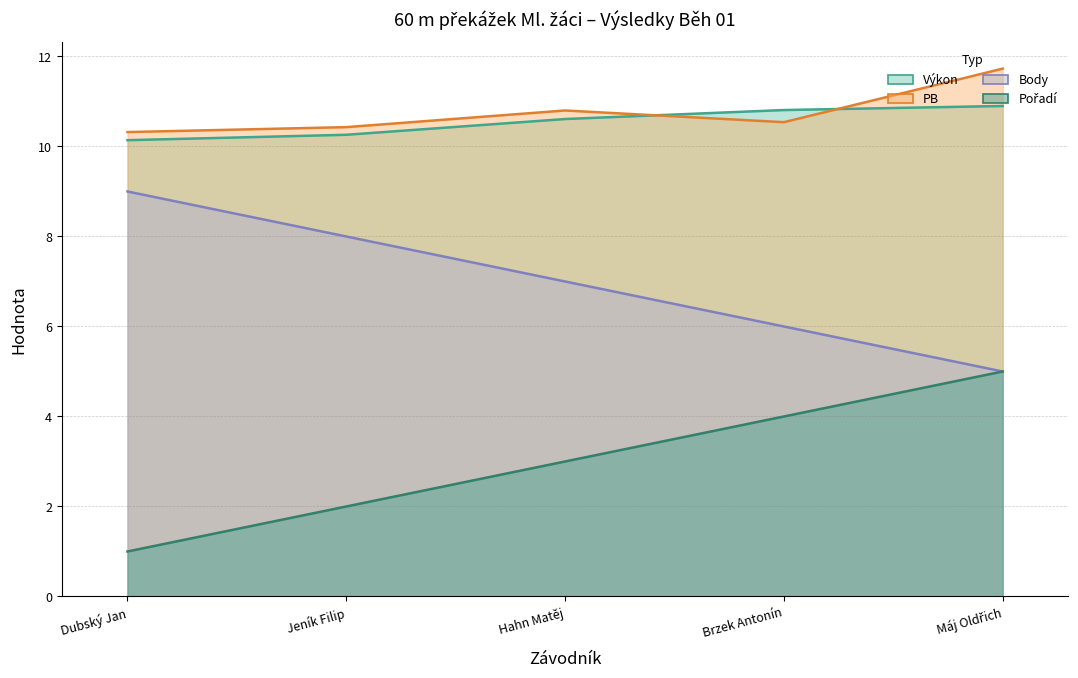

Is the value of Body at Dubský Jan greater than the value of PB at Brzek Antonín?

No